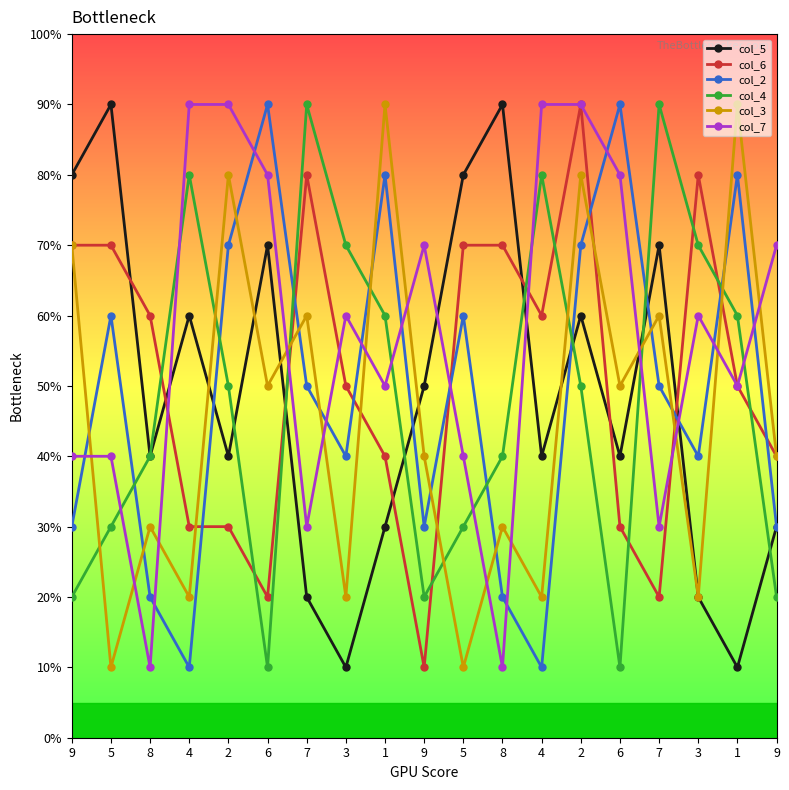

What is the difference between the col_5 values at 7 and 7?

5